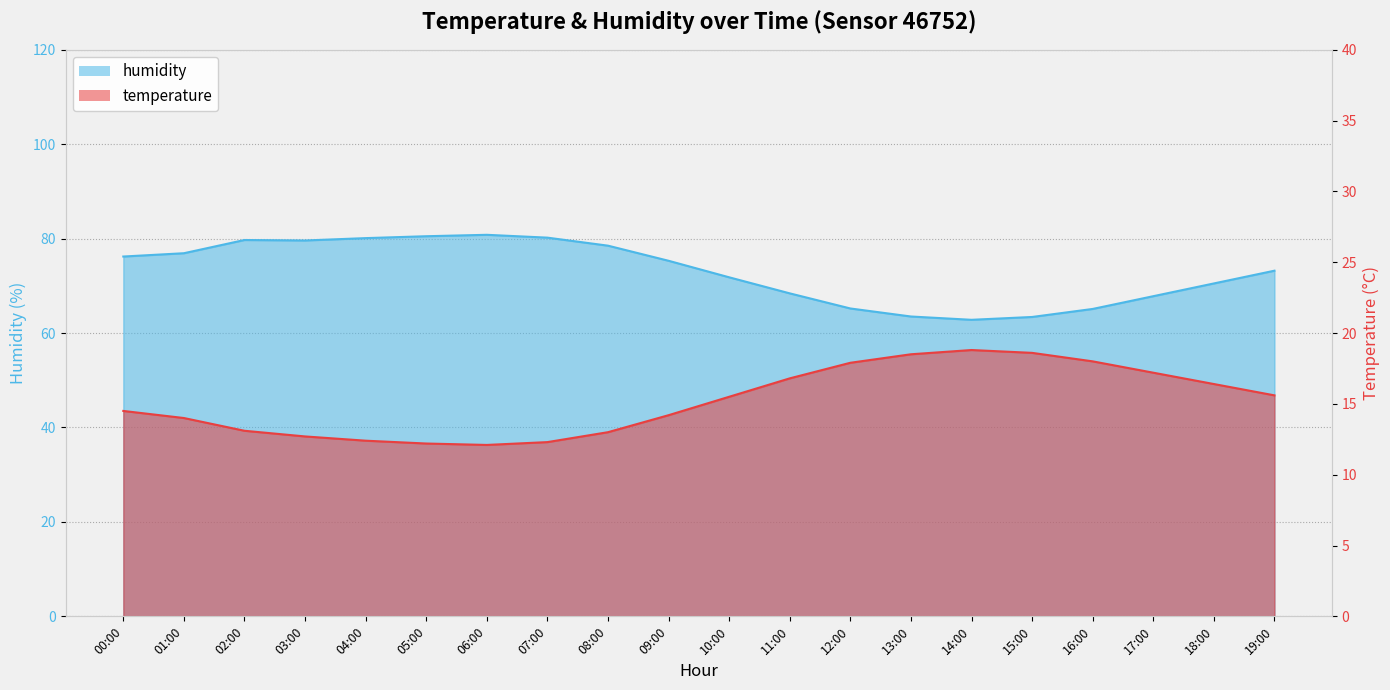

What is the label of the 18th point from the right?

02:00